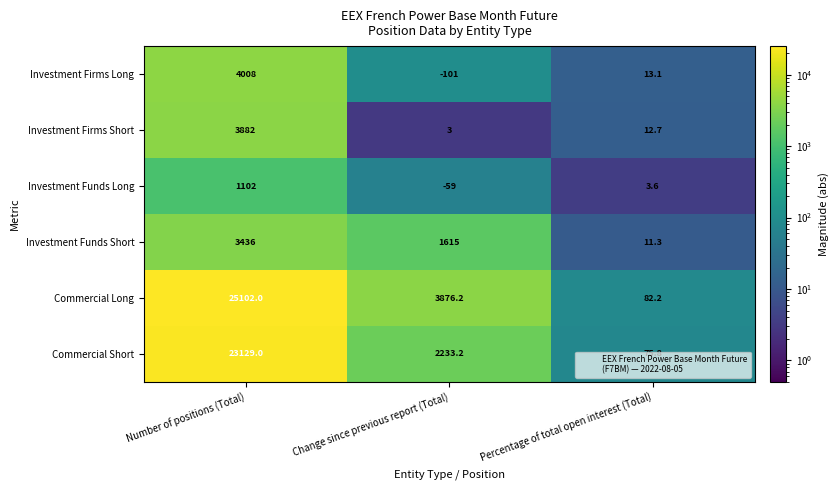

The Commercial Short series shows 7192.6 at Number of positions (Total). True or false?

False